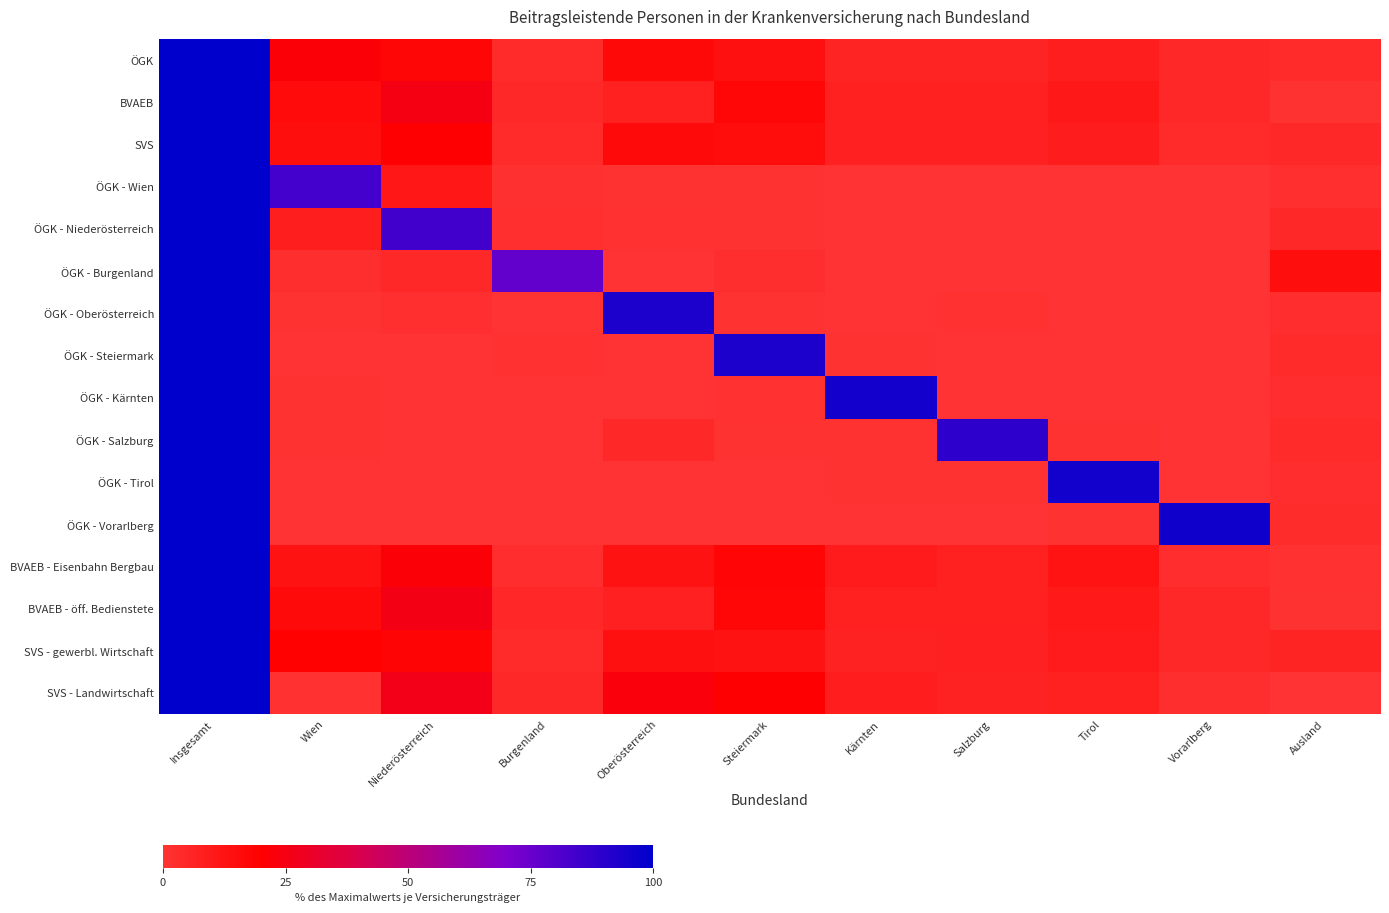

At which category does the chart reach its peak across all series?

Insgesamt